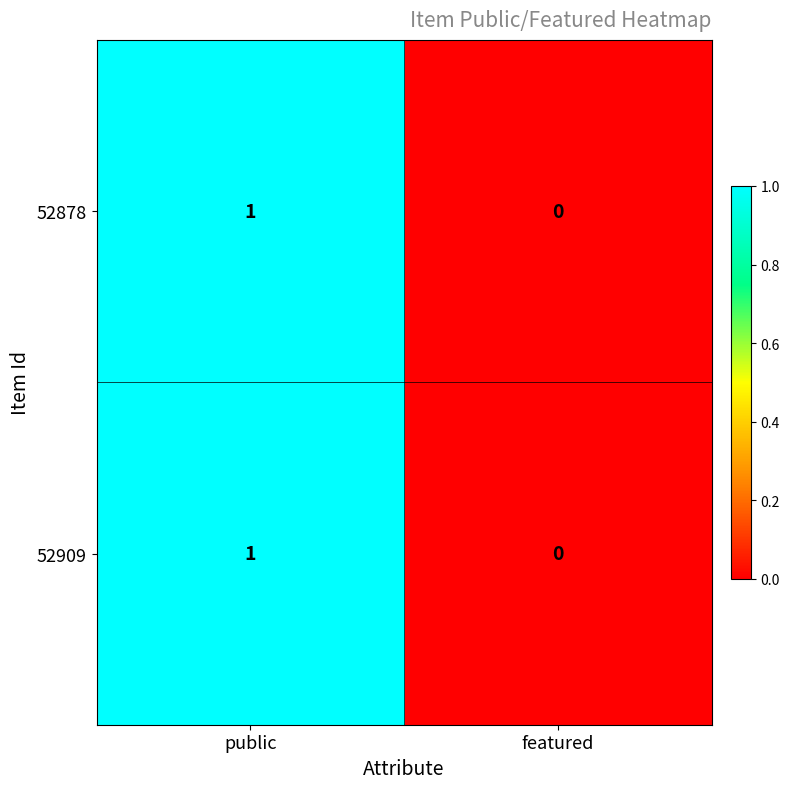

Rank the categories by 52909 value from highest to lowest.

public, featured